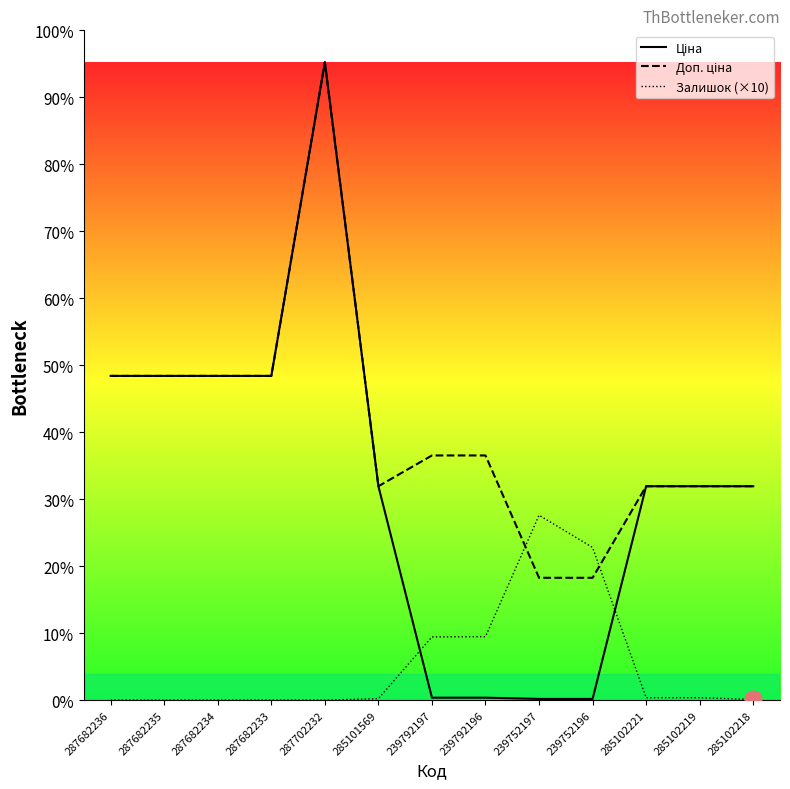

The value of Доп. ціна at 285102218 is 5887.9. True or false?

False